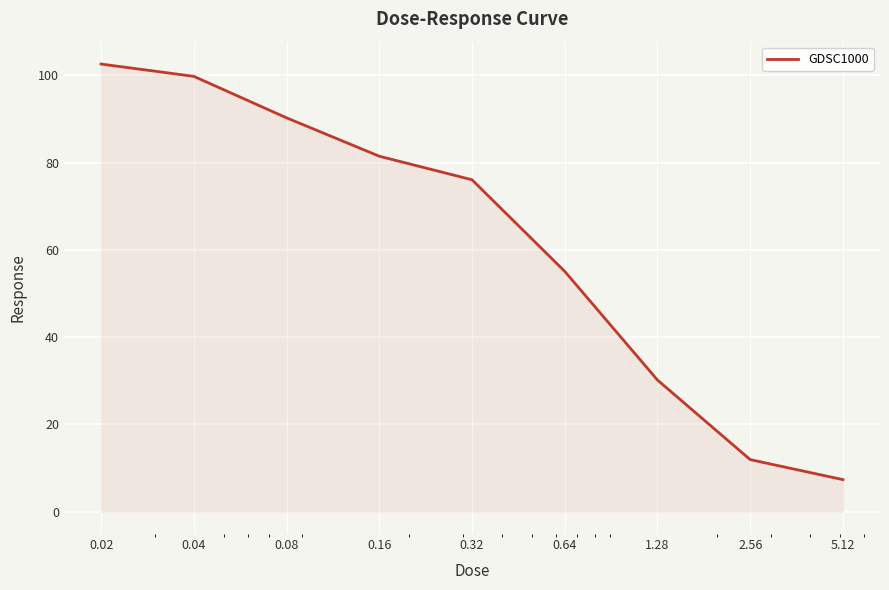

What is the minimum value shown in the chart?

7.3